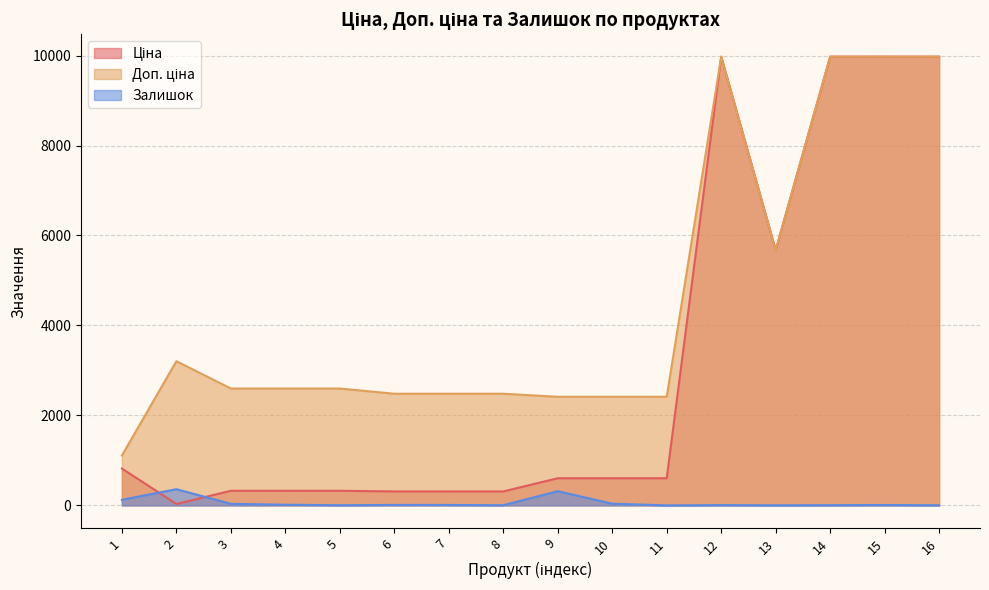

Reading left to right, what are all the values shown in this chart?

Ціна: 1=818.5	2=32.0	3=324.8	4=324.8	5=324.8	6=310.3	7=310.3	8=310.3	9=603.7	10=603.7	11=603.7	12=9975.0	13=5673.8	14=9975.0	15=9975.0	16=9975.0
Доп. ціна: 1=1109.2	2=3205.0	3=2598.3	4=2598.3	5=2598.3	6=2482.4	7=2482.4	8=2482.4	9=2414.8	10=2414.8	11=2414.8	12=9975.0	13=5673.8	14=9975.0	15=9975.0	16=9975.0
Залишок: 1=125.0	2=360.0	3=35.0	4=15.0	5=4.0	6=11.0	7=10.0	8=4.0	9=316.0	10=38.0	11=0.0	12=7.0	13=2.0	14=5.0	15=9.0	16=3.0